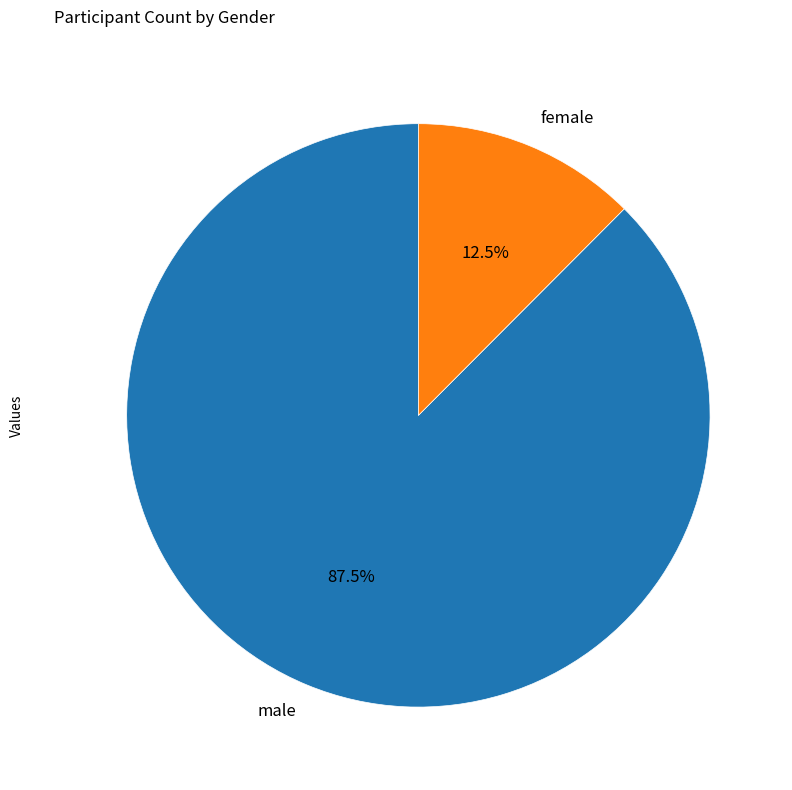

What is the smallest slice in the pie chart?

female